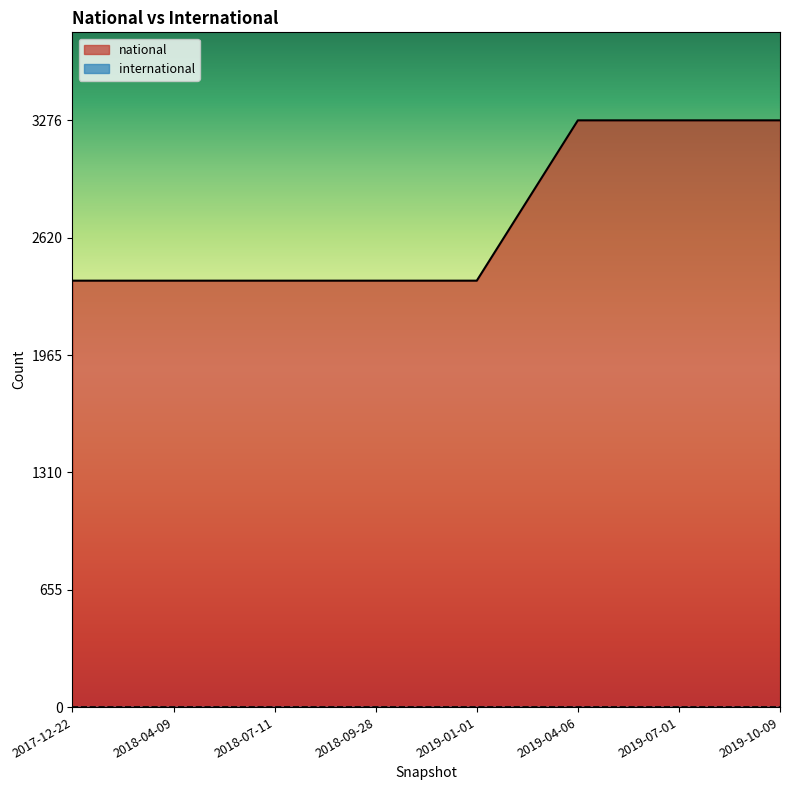

What is the label of the 7th point from the right?

2018-04-09